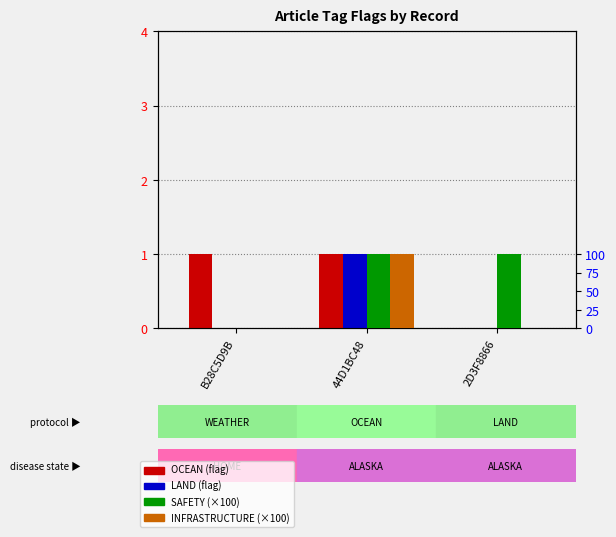

Is it true that INFRASTRUCTURE equals 100 at 44D1BC48?

True